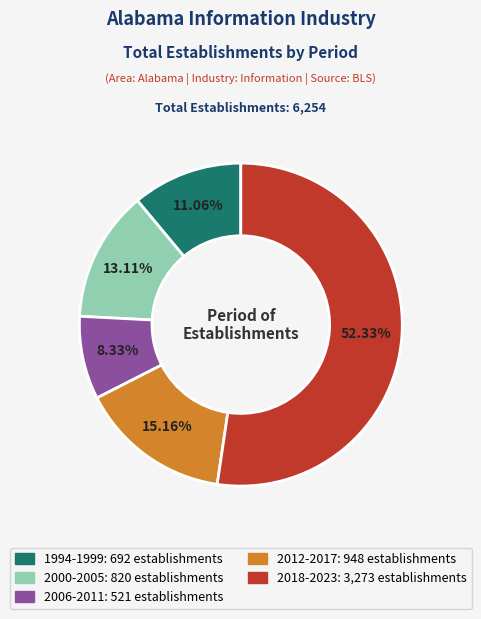

Is 1994-1999 the majority of the pie?

No